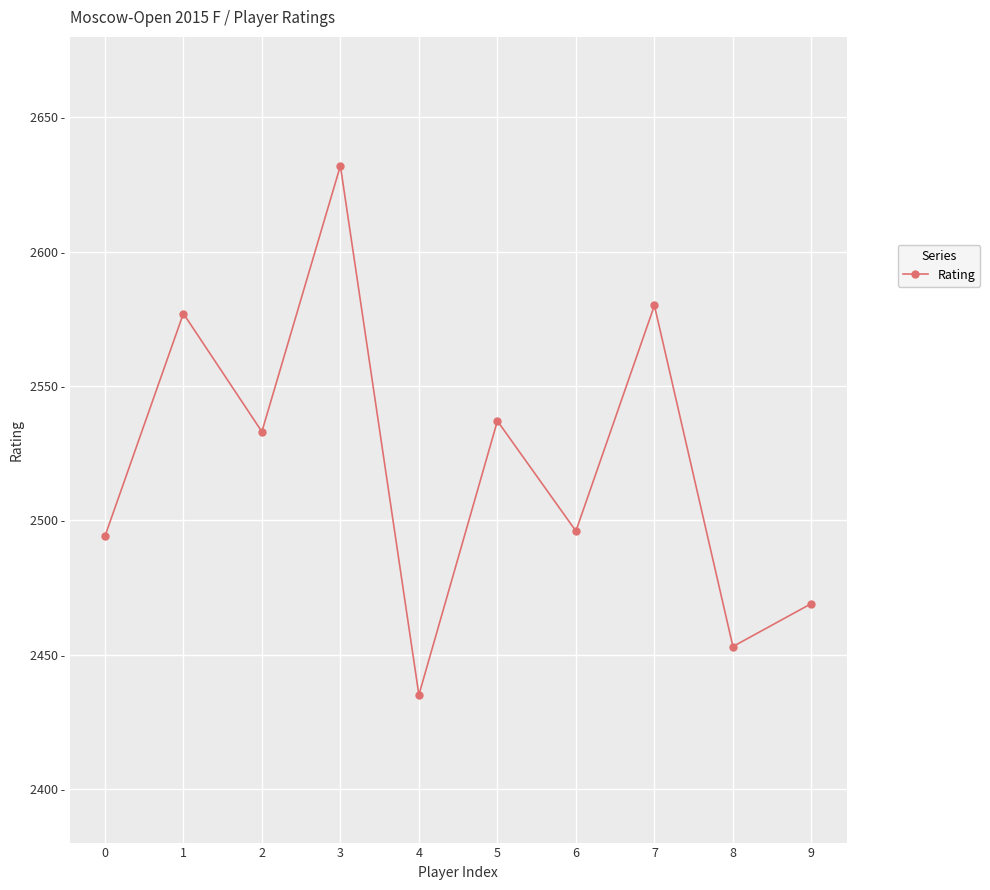

At which category does the chart reach its minimum across all series?

4